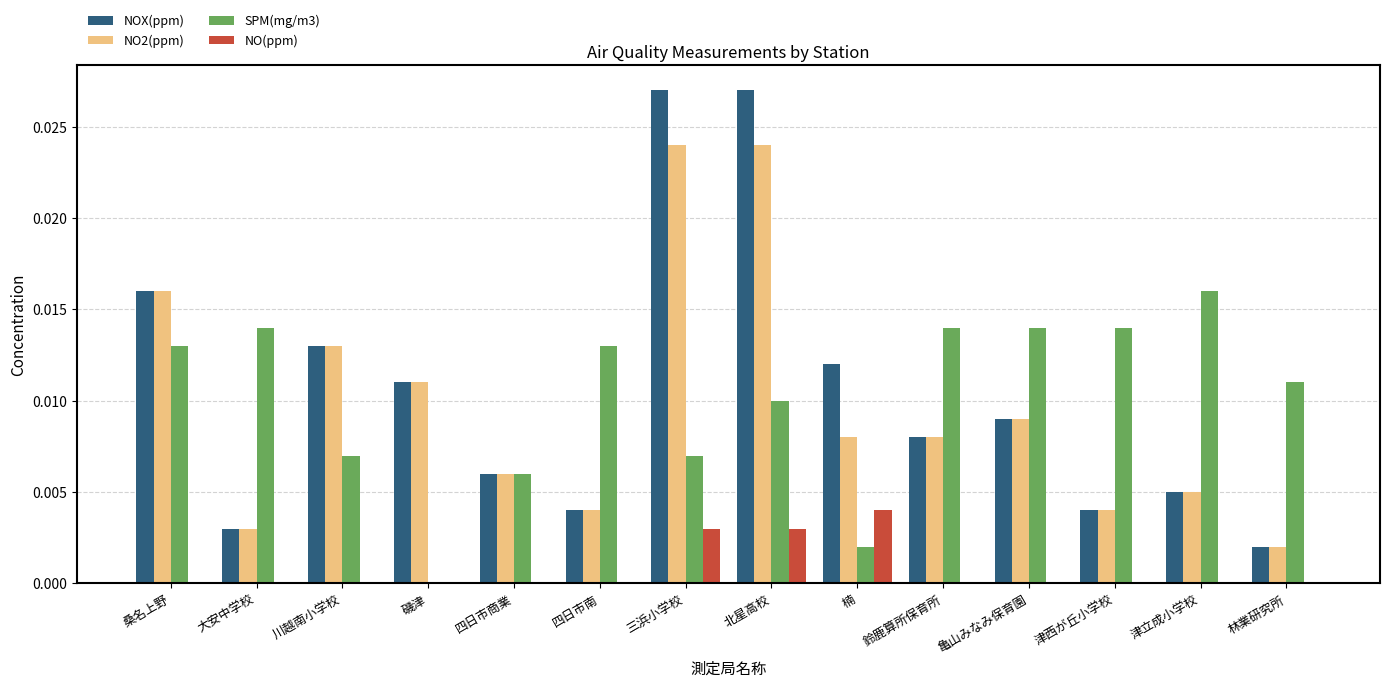

The NO2(ppm) series shows 0.0 at 楠. True or false?

True